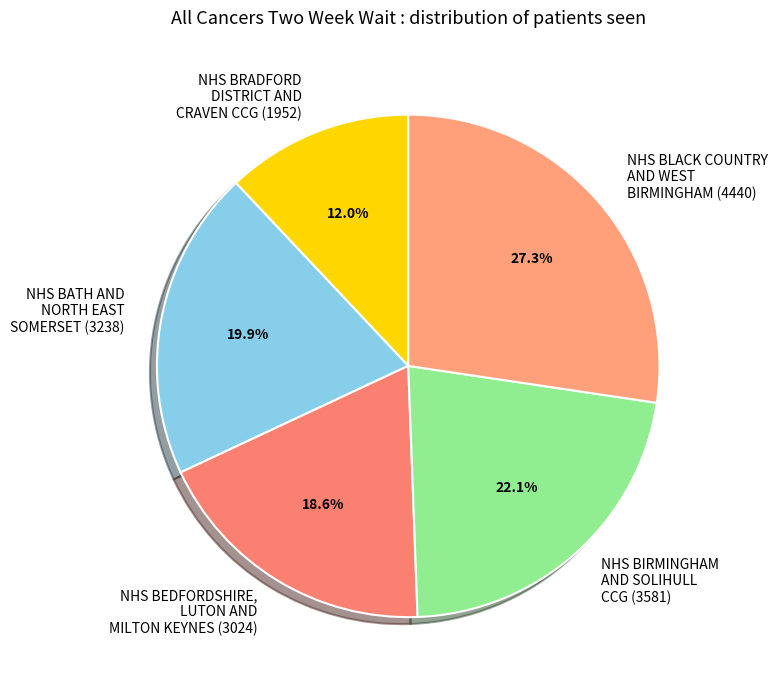

Rank the categories by value from lowest to highest.

NHS BRADFORD DISTRICT AND CRAVEN CCG (1952), NHS BEDFORDSHIRE, LUTON AND MILTON KEYNES (3024), NHS BATH AND NORTH EAST SOMERSET (3238), NHS BIRMINGHAM AND SOLIHULL CCG (3581), NHS BLACK COUNTRY AND WEST BIRMINGHAM (4440)